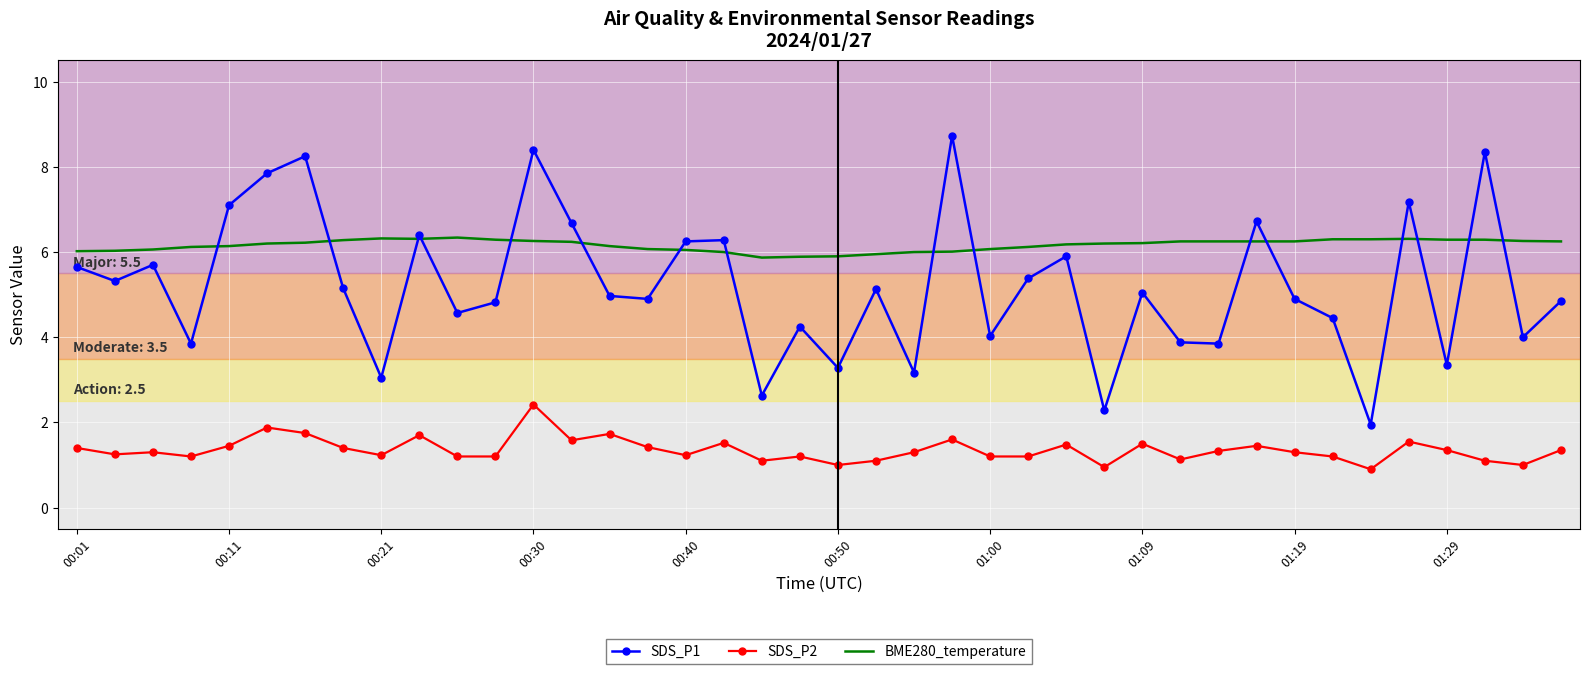

List the series in order of their overall mean, lowest first.

SDS_P2, SDS_P1, BME280_temperature